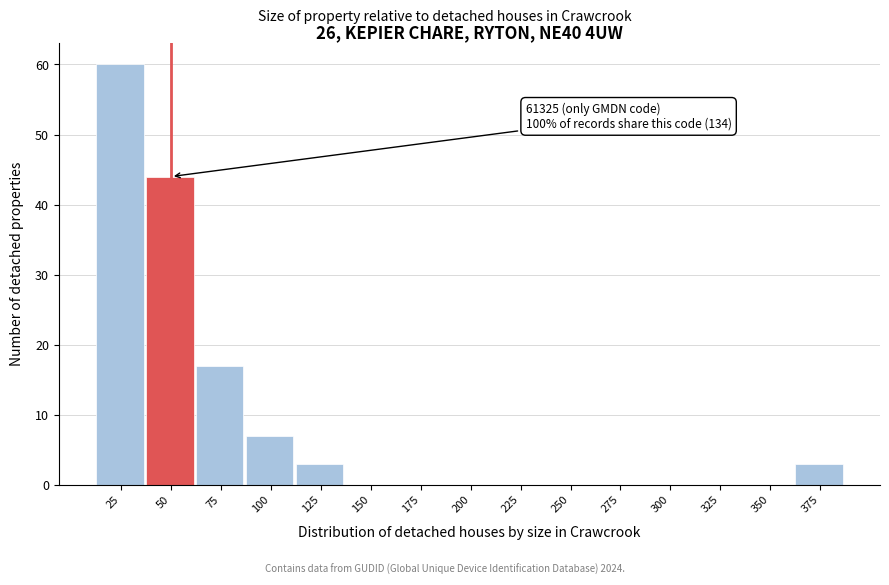

Reading left to right, transcribe all the data shown in this chart.

25=60	50=44	75=17	100=7	125=3	150=0	175=0	200=0	225=0	250=0	275=0	300=0	325=0	350=0	375=3